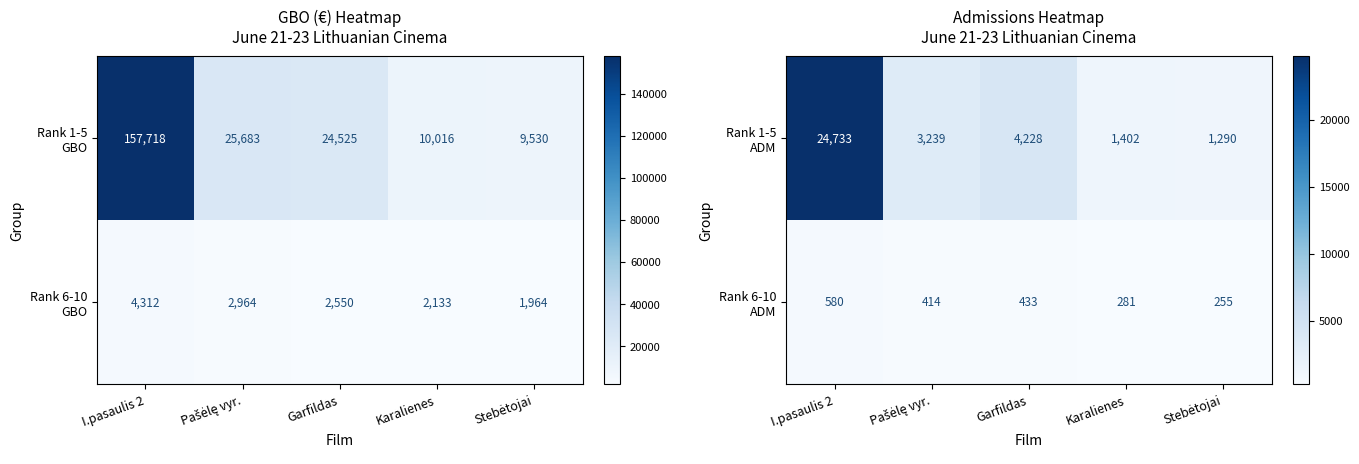

The value of Rank 1-5 ADM at I.pasaulis 2 is 33614. True or false?

False